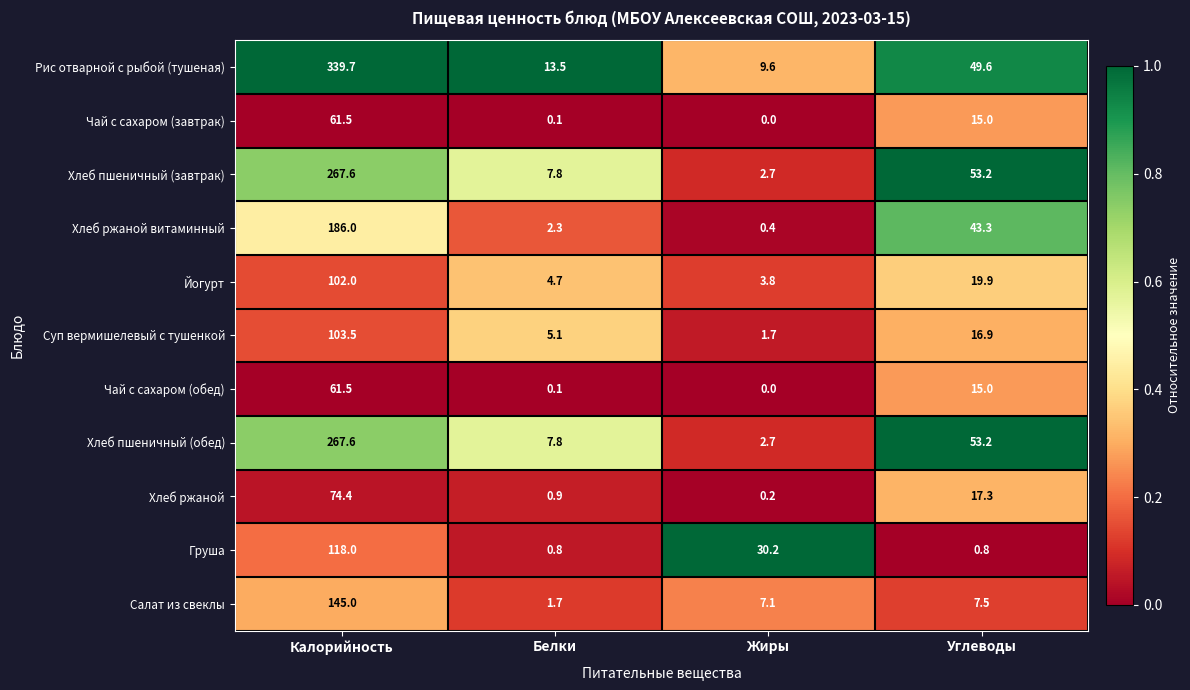

Which category has the lowest value across all series?

Жиры